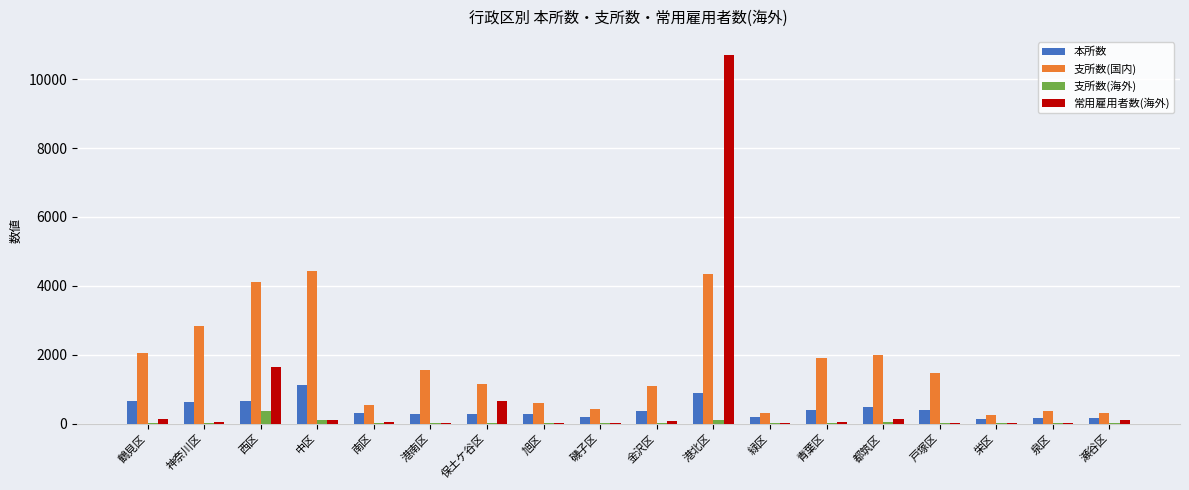

What is the sum of the 常用雇用者数(海外) values at 神奈川区 and 戸塚区?

59